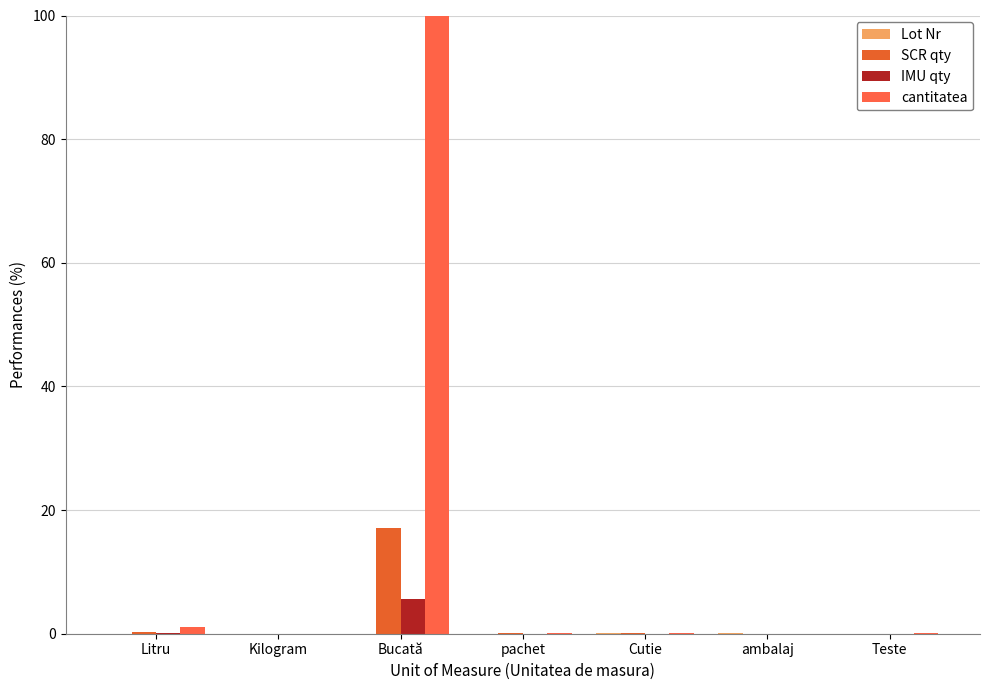

Which series changed the most between Bucată and pachet?

cantitatea